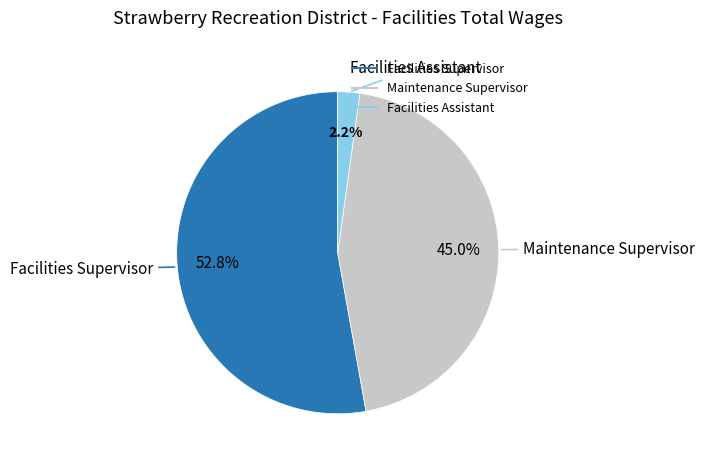

What is the majority slice?

Facilities Supervisor